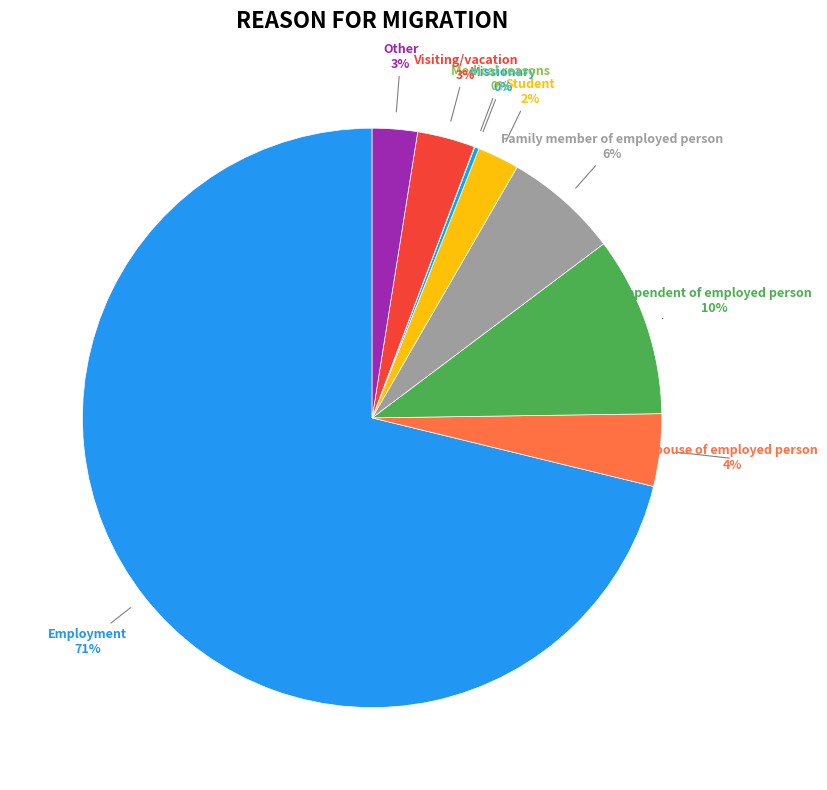

Which category has the smallest portion of the pie?

Medical reasons